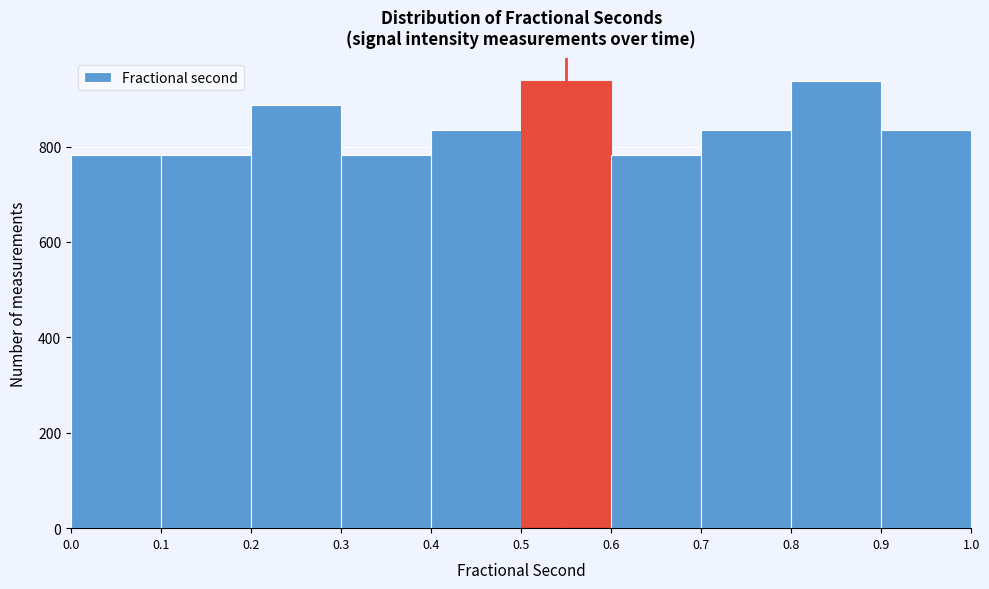

Reading left to right, transcribe this chart: for each bar, give the range it covers on the x-axis and its height. The values are not printed on the chart, so give them approximately, as read against the axis.

0.0 to 0.1: 780
0.1 to 0.2: 780
0.2 to 0.3: 880
0.3 to 0.4: 780
0.4 to 0.5: 840
0.5 to 0.6: 940
0.6 to 0.7: 780
0.7 to 0.8: 840
0.8 to 0.9: 940
0.9 to 1.0: 840